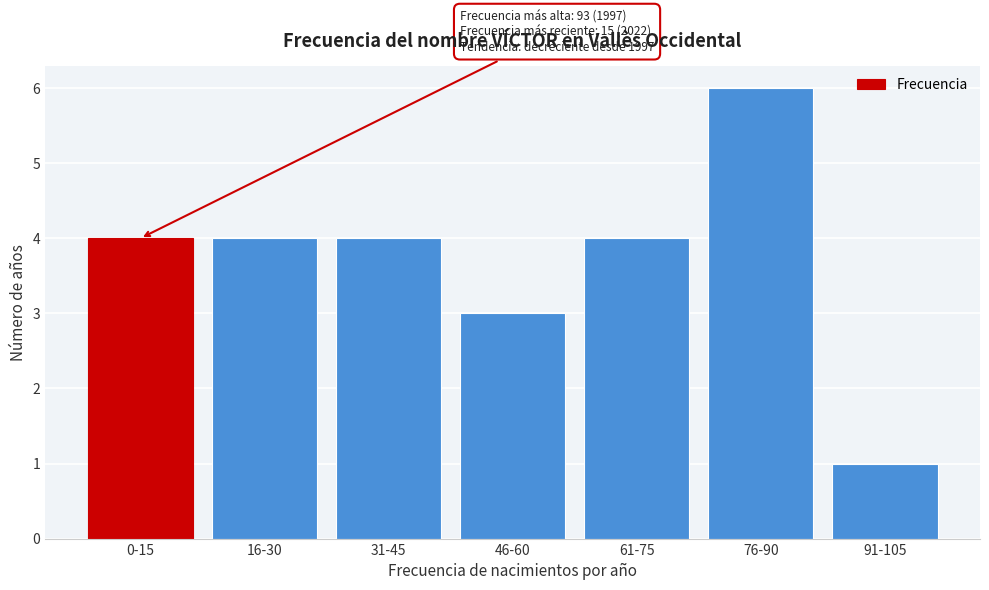

Reading left to right, transcribe all the data shown in this chart.

0-15=4	16-30=4	31-45=4	46-60=3	61-75=4	76-90=6	91-105=1